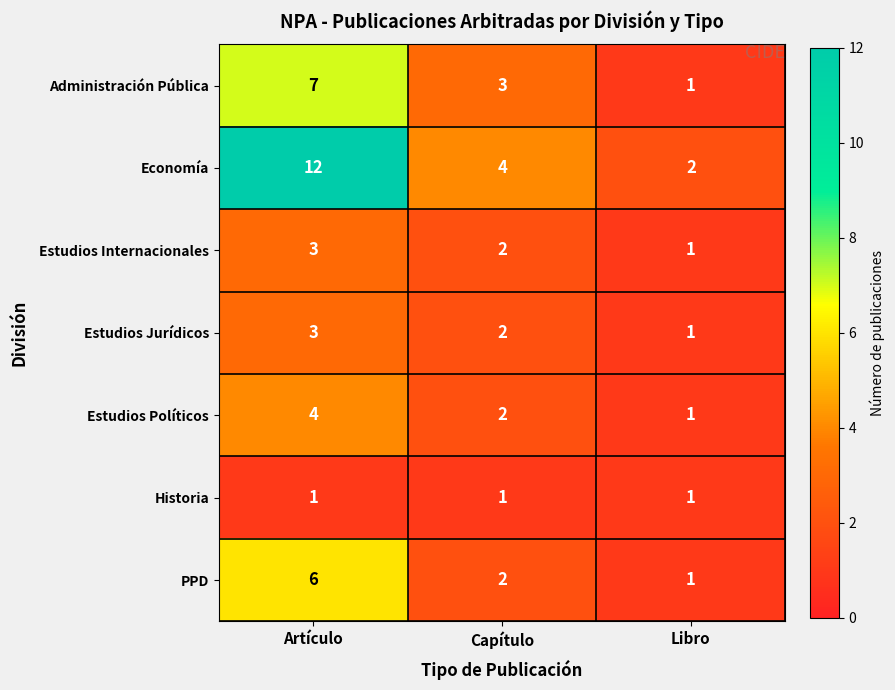

At how many categories does at least one series exceed 8?

1